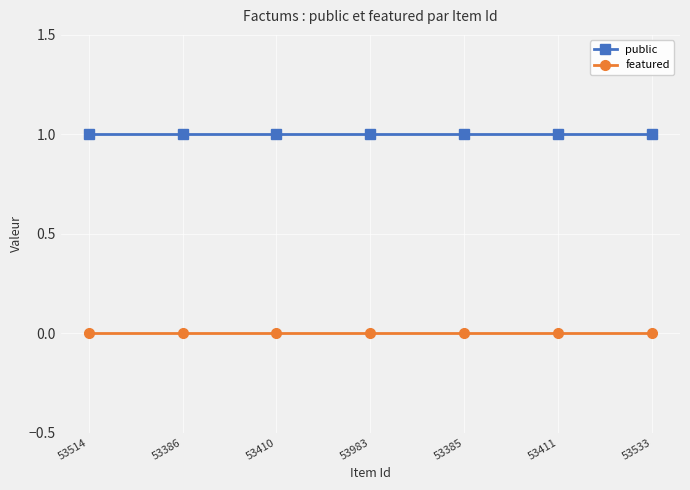

Rank the series at 53983 from lowest to highest value.

featured, public